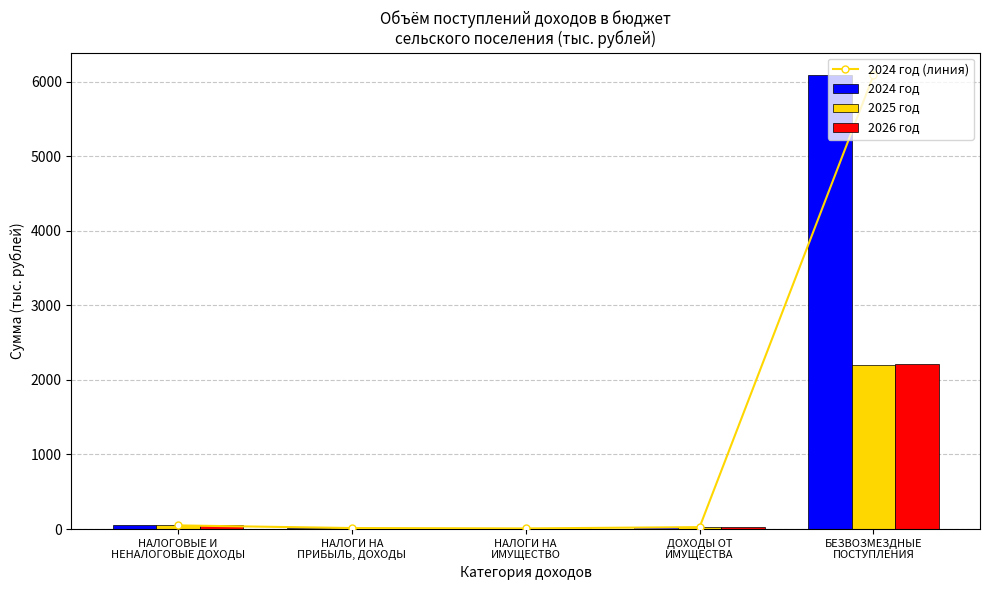

What is the maximum value for 2026 год?

2210.5